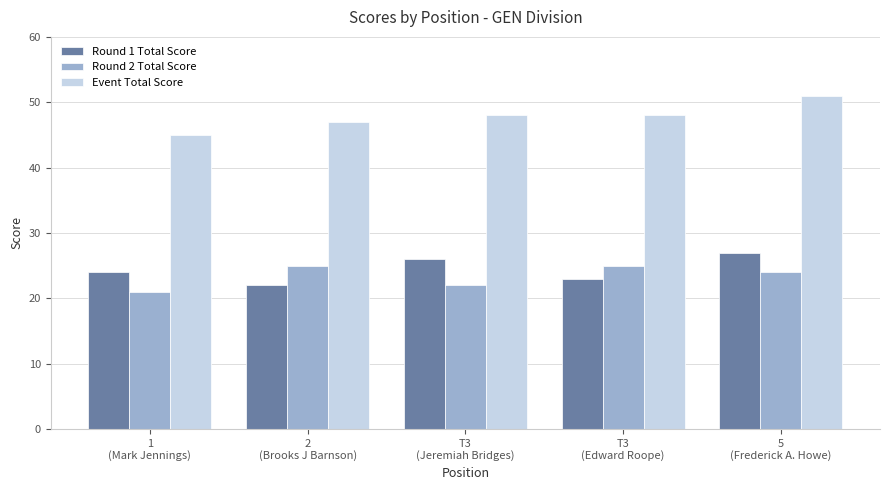

True or false: Event Total Score has a value of 74 at 2
(Brooks J Barnson).

False